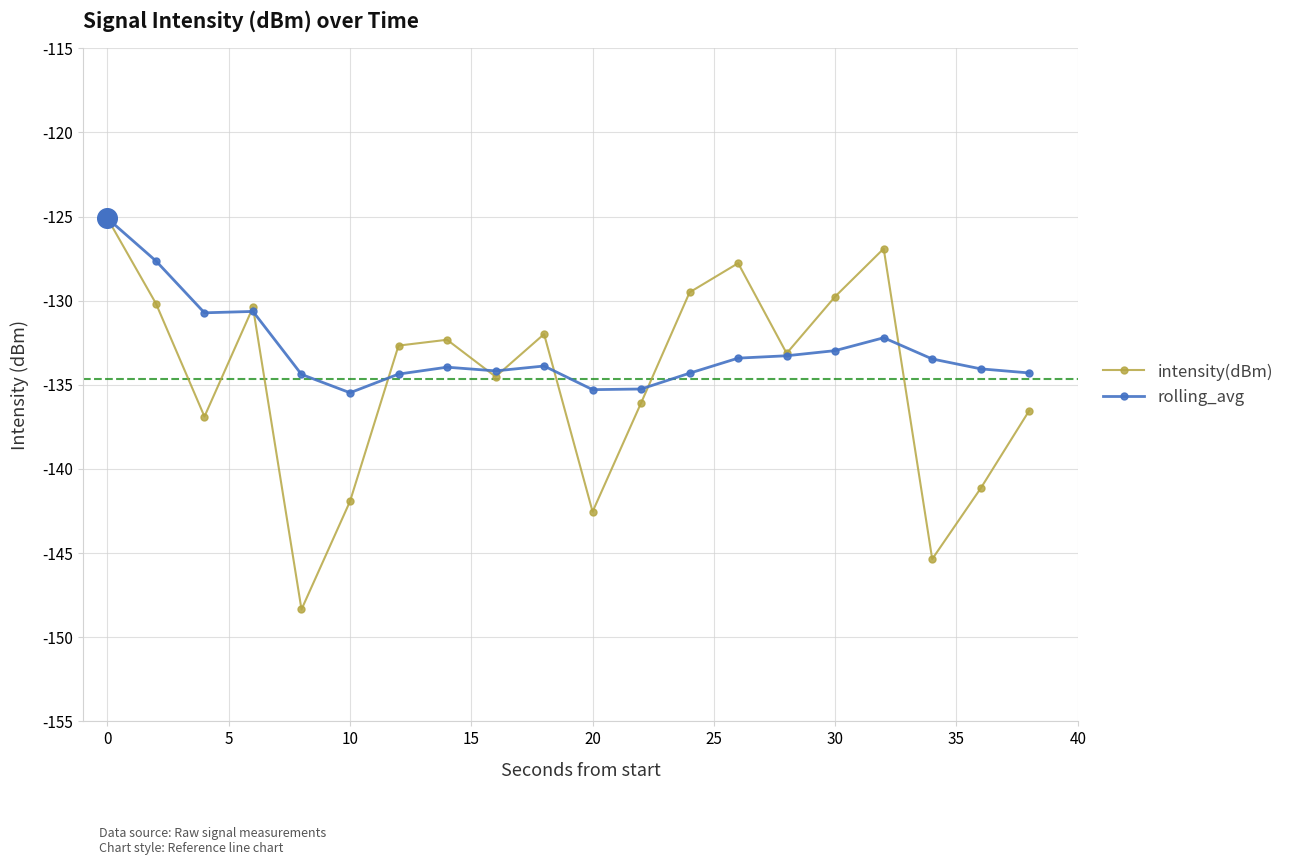

Which series has the widest spread of values?

intensity(dBm)